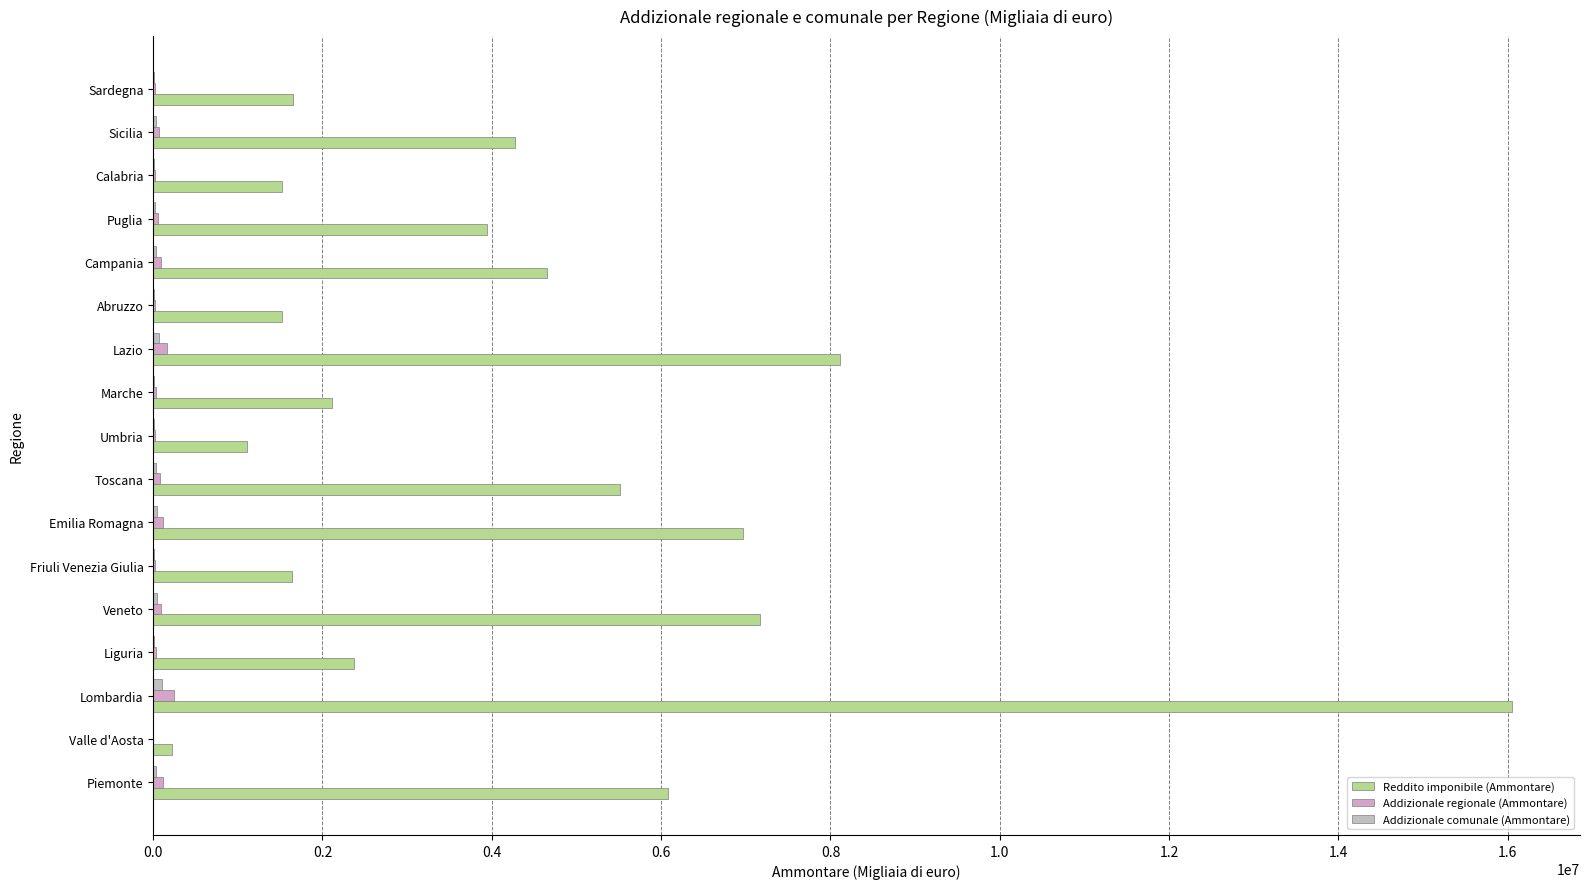

What is the minimum value for Addizionale comunale (Ammontare)?

237